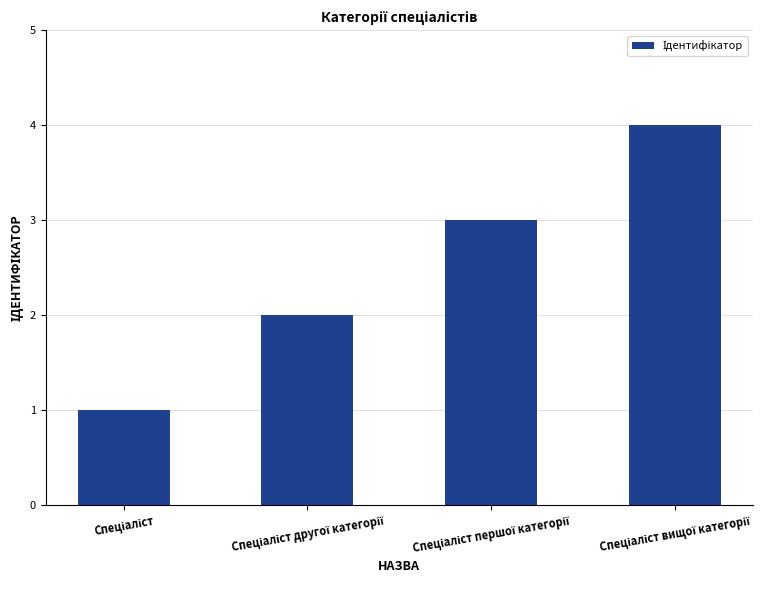

What is the value of the 1st bar from the left?

1